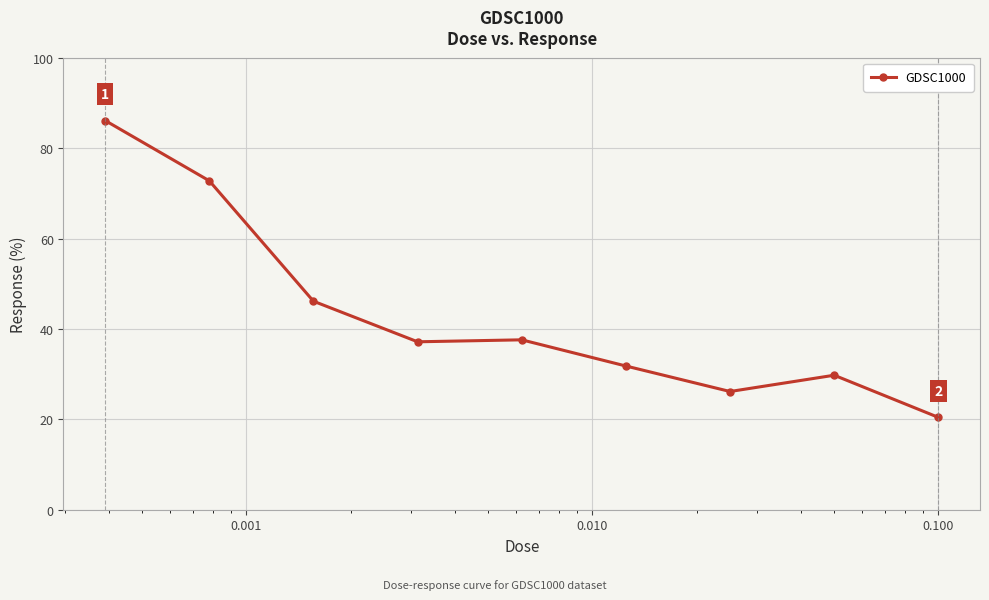

True or false: there are more than 0 points higher than both neighbors.

True